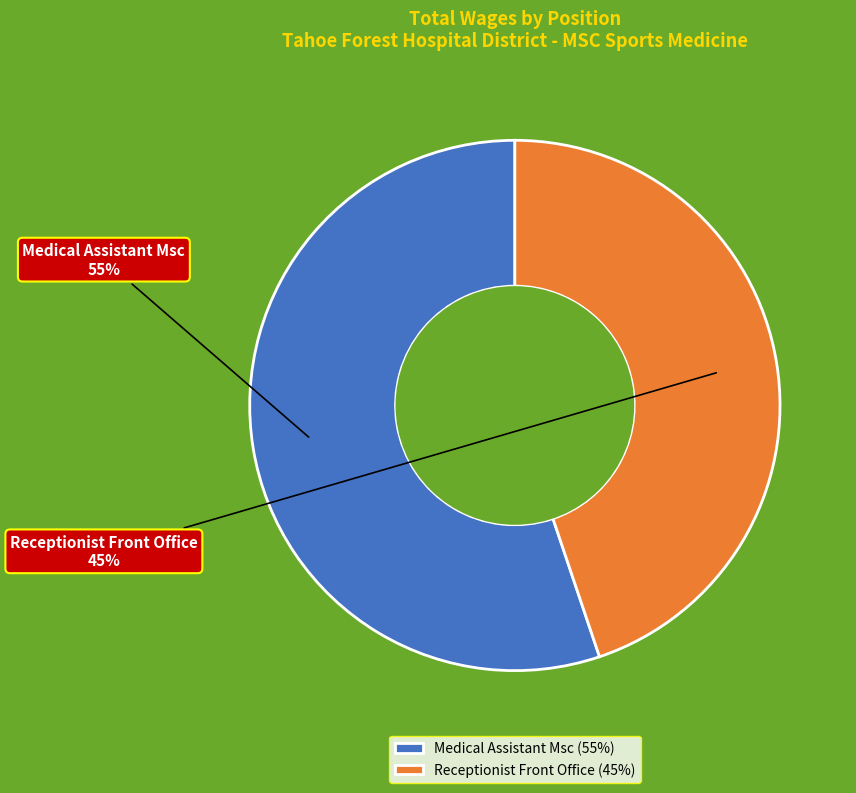

What is the ratio of the value at Receptionist Front Office to the value at Medical Assistant Msc?

0.8